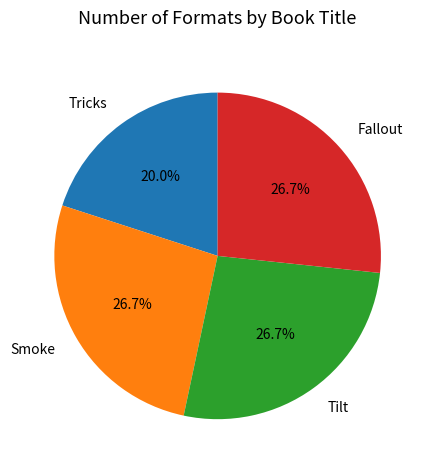

To the nearest percent, what portion does Tricks represent?

20%